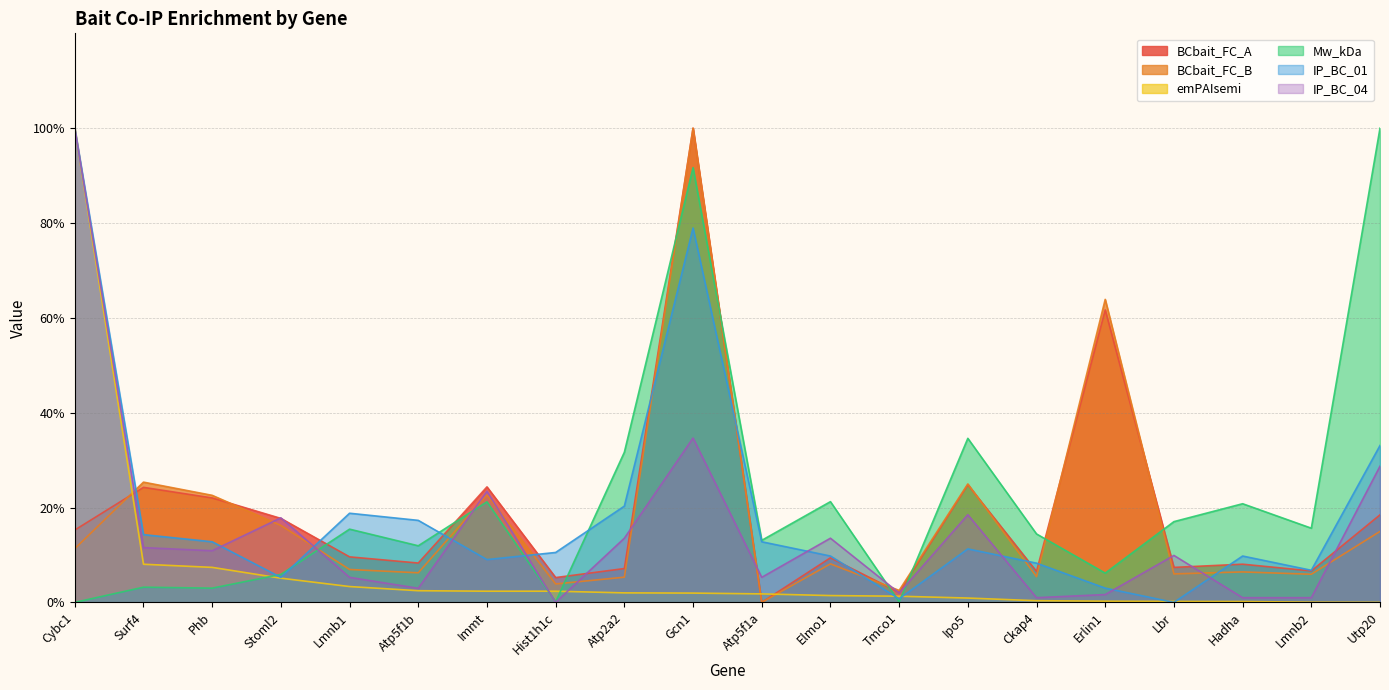

What is the label of the 18th point from the left?

Hadha